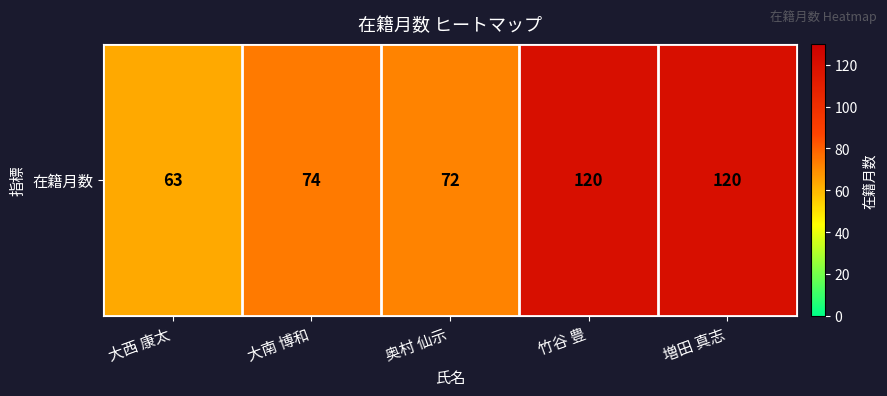

What is the change in value from 奥村 仙示 to 竹谷 豊?

+48